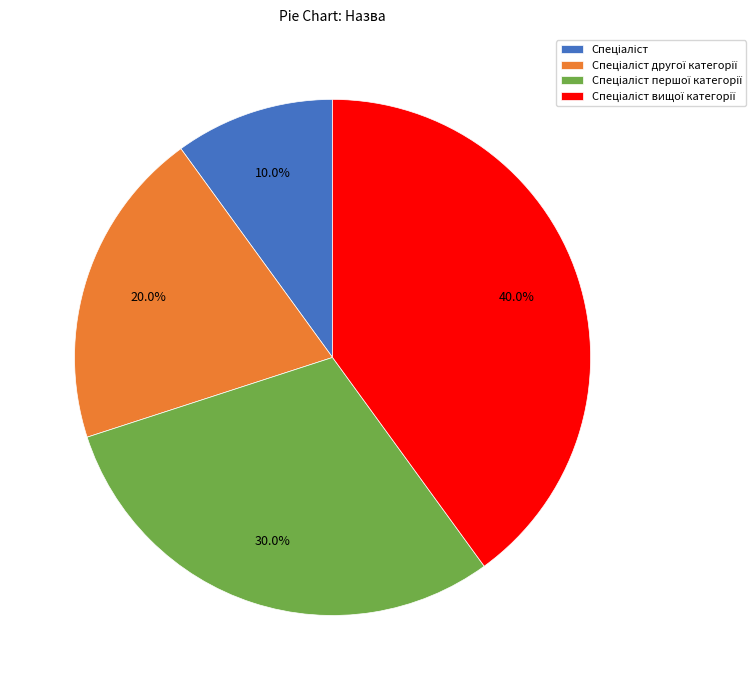

Does any single category account for the majority?

No